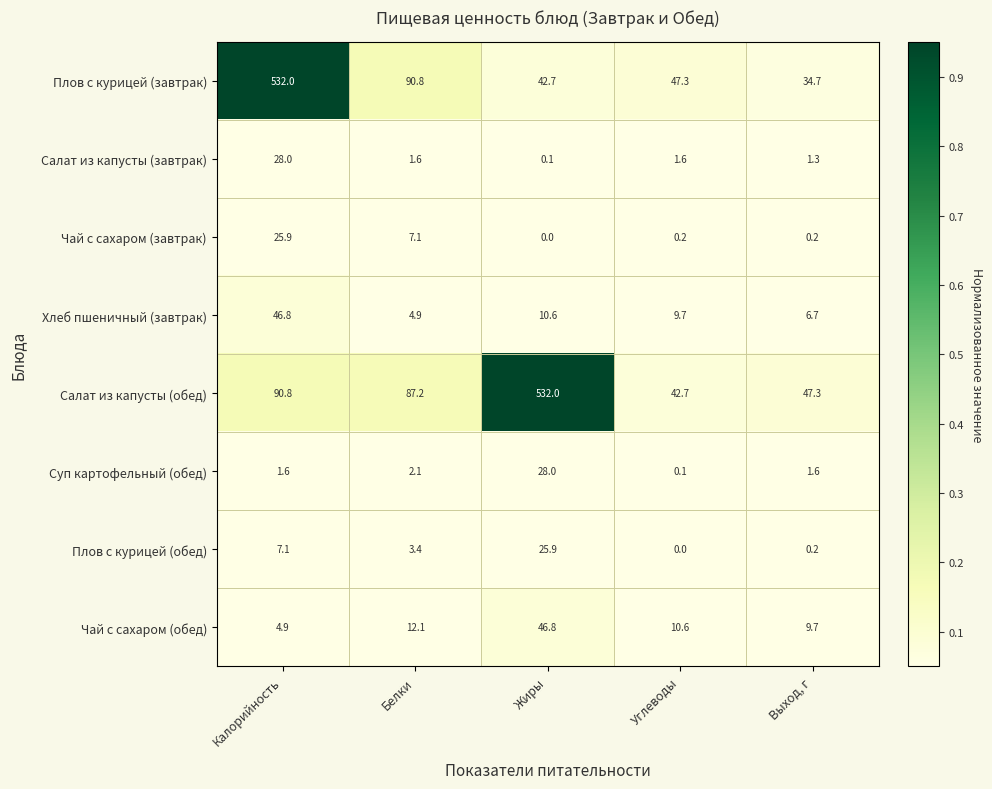

At which label does Плов с курицей (обед) first exceed 3?

Калорийность